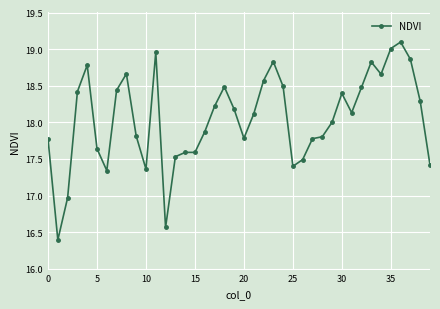

What is the maximum value shown in the chart?

19.1